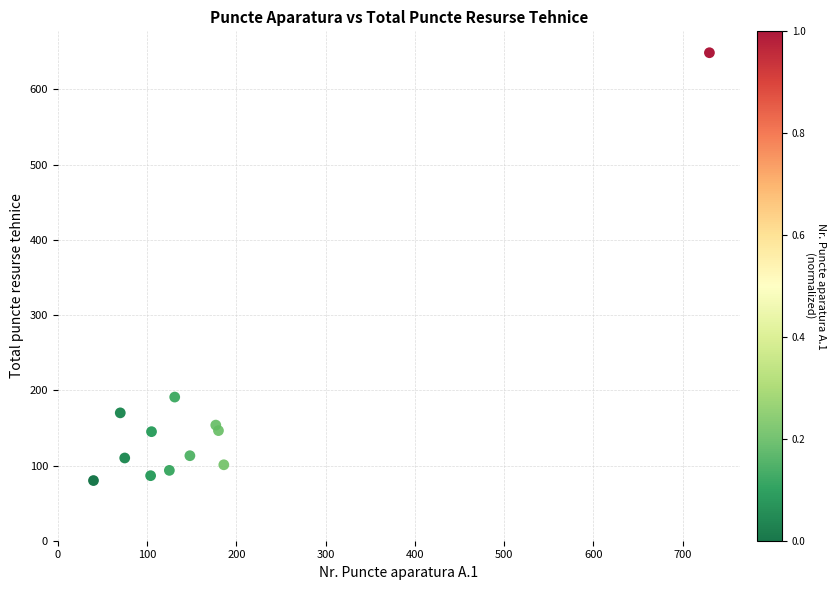

What Y value in the scatter plot is closest to 364?

191.0